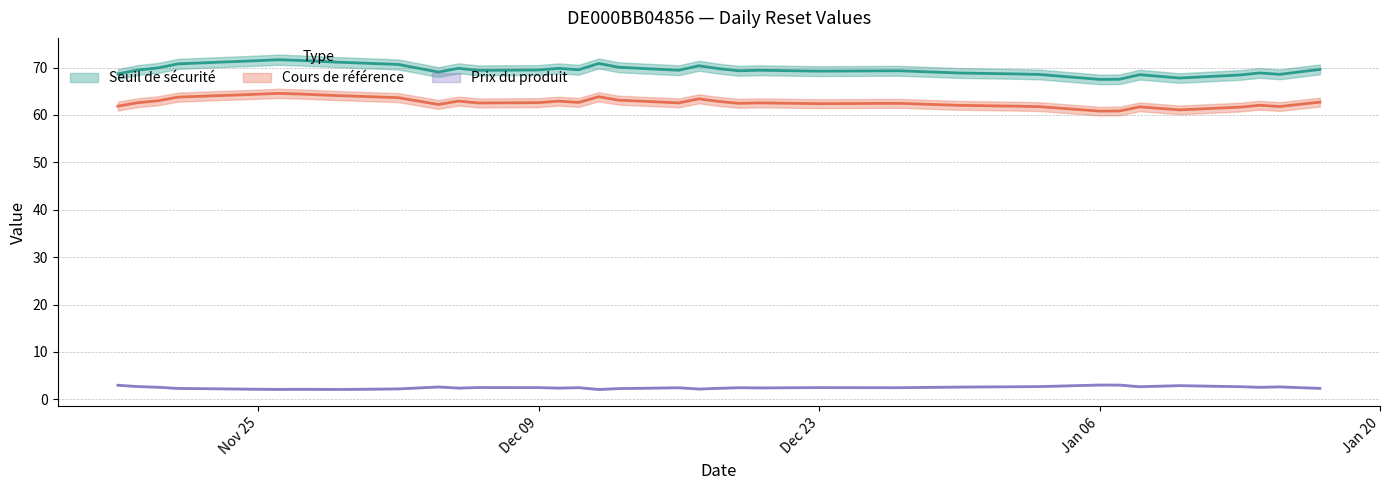

Is this an area chart (filled region under the line)?

No